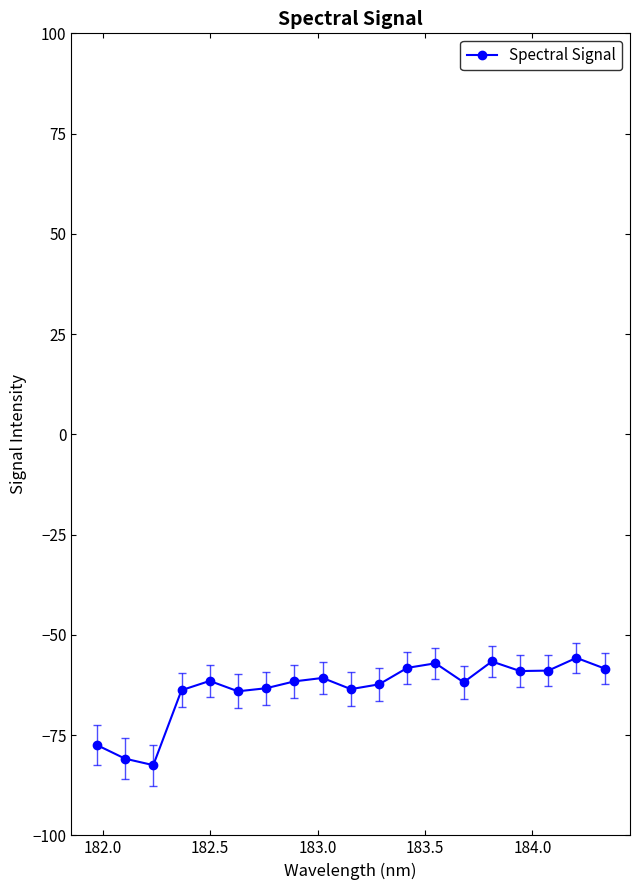

What is the value of the 13th point from the left?

-57.1